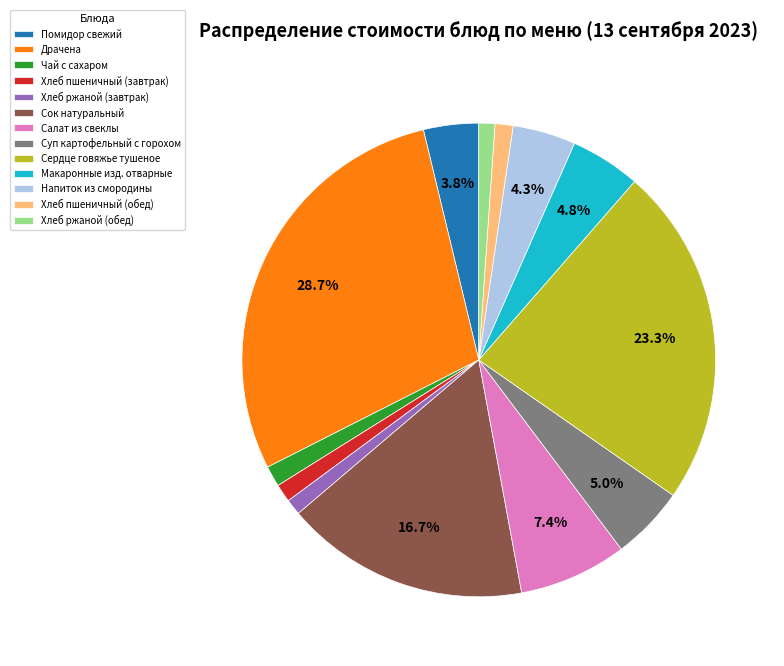

Is there any slice that represents more than half of the pie?

No